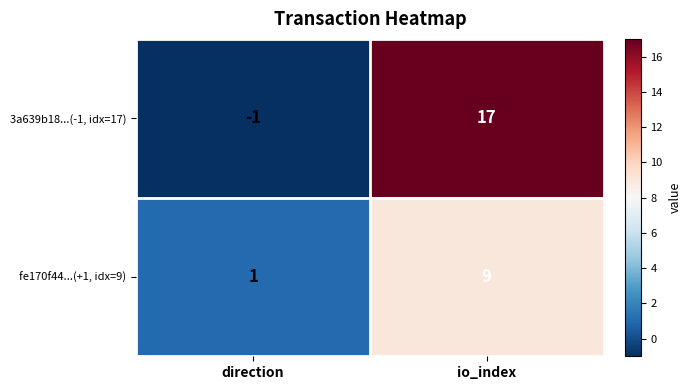

Is the value of 3a639b18...(-1, idx=17) at direction greater than the value of fe170f44...(+1, idx=9) at direction?

No